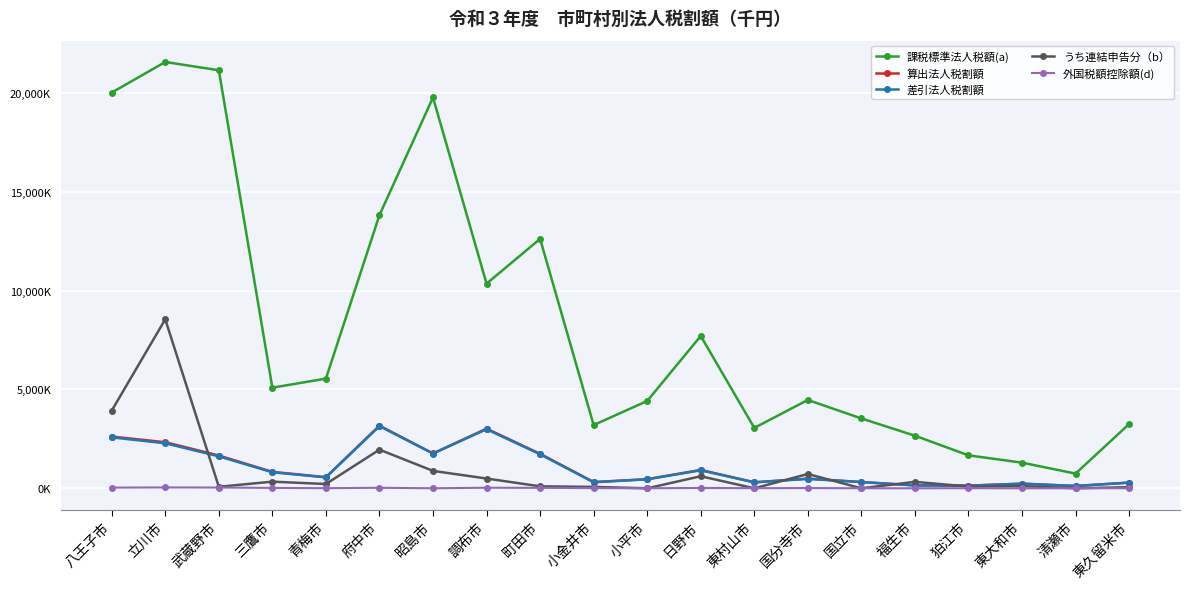

What is the maximum value for 外国税額控除額(d)?

45097